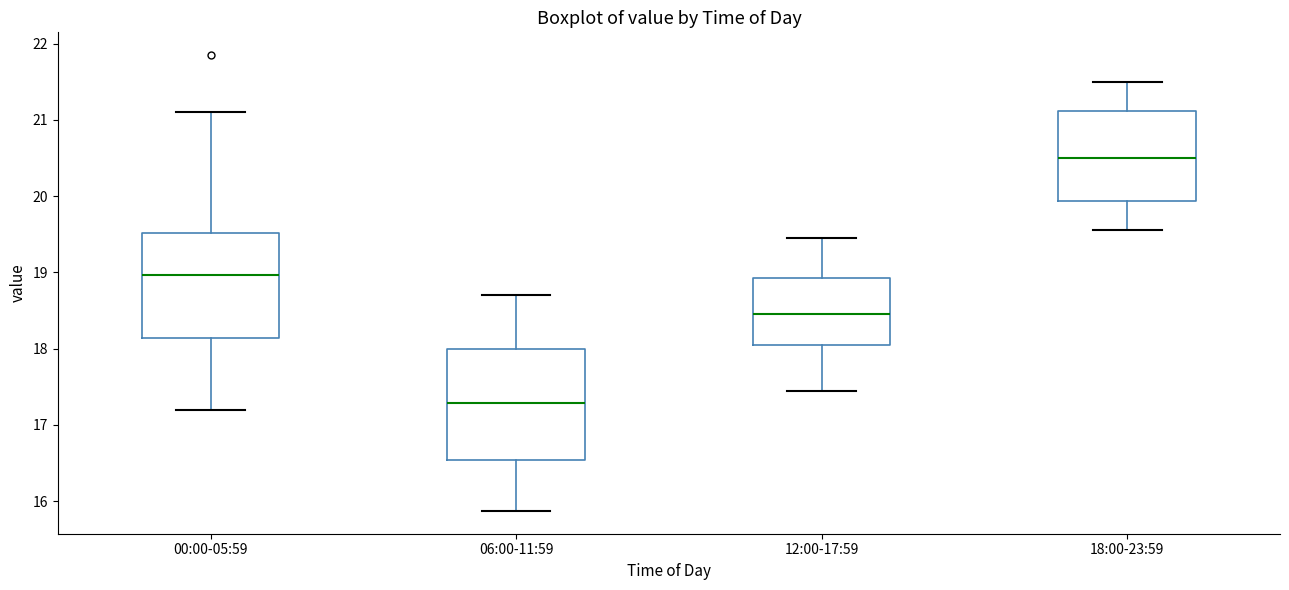

Which box has the lowest median line?

06:00-11:59